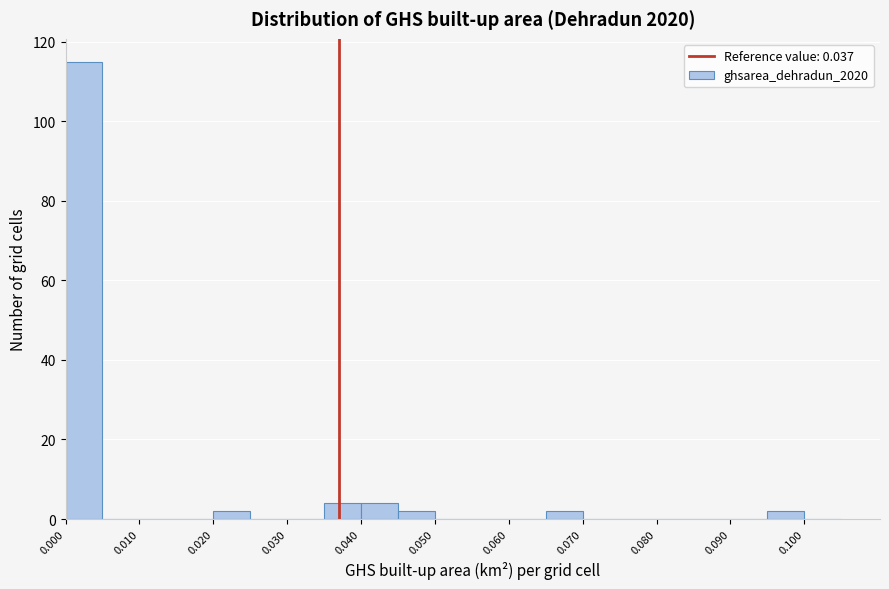

What is the height of the bar covering 0.095 to 0.100 on the x-axis? The values are not printed on the chart, so give them approximately, as read against the axis.

2